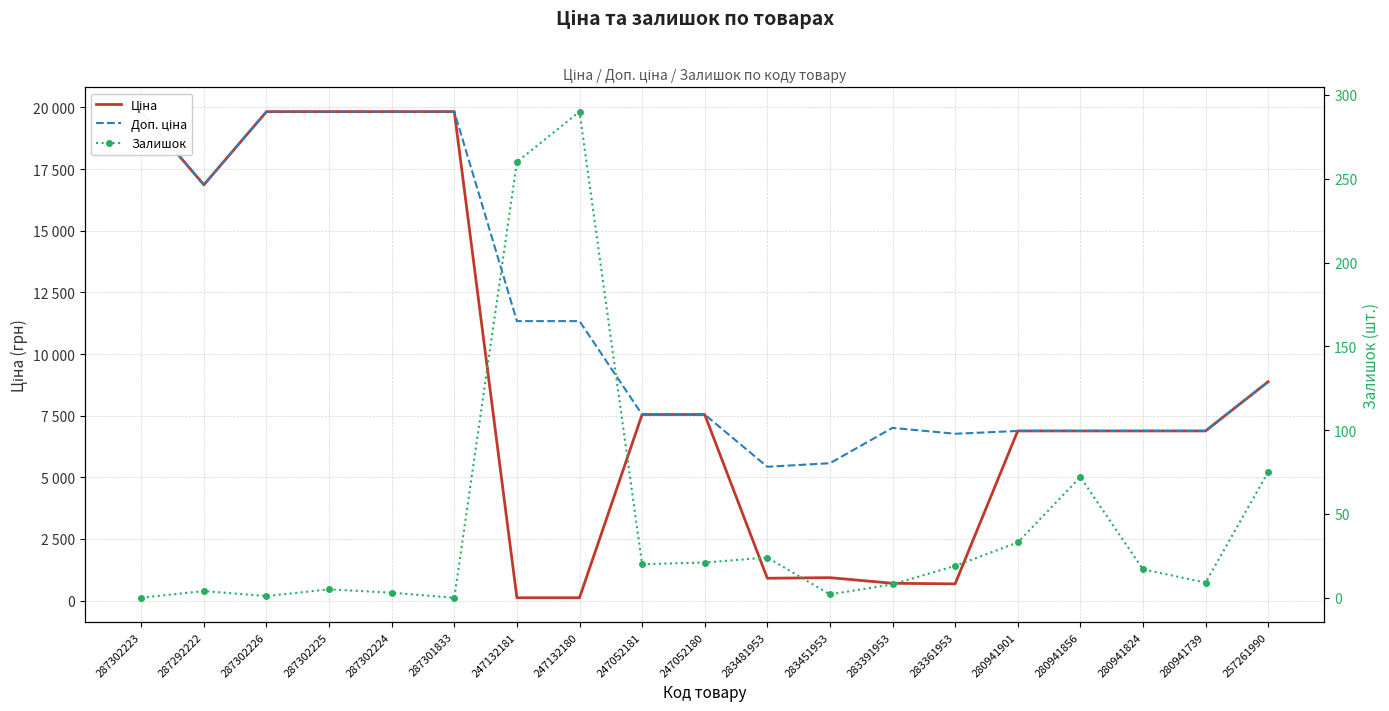

At which label is Ціна closest to 9972?

257261990